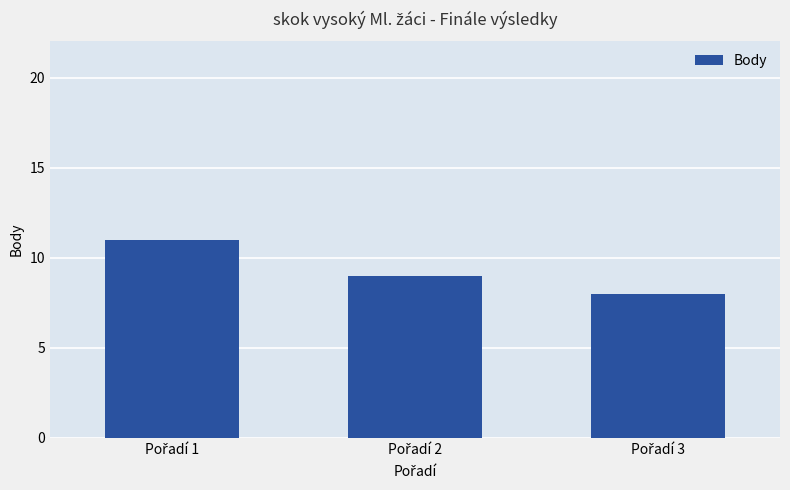

What is the difference between the maximum and minimum values?

3